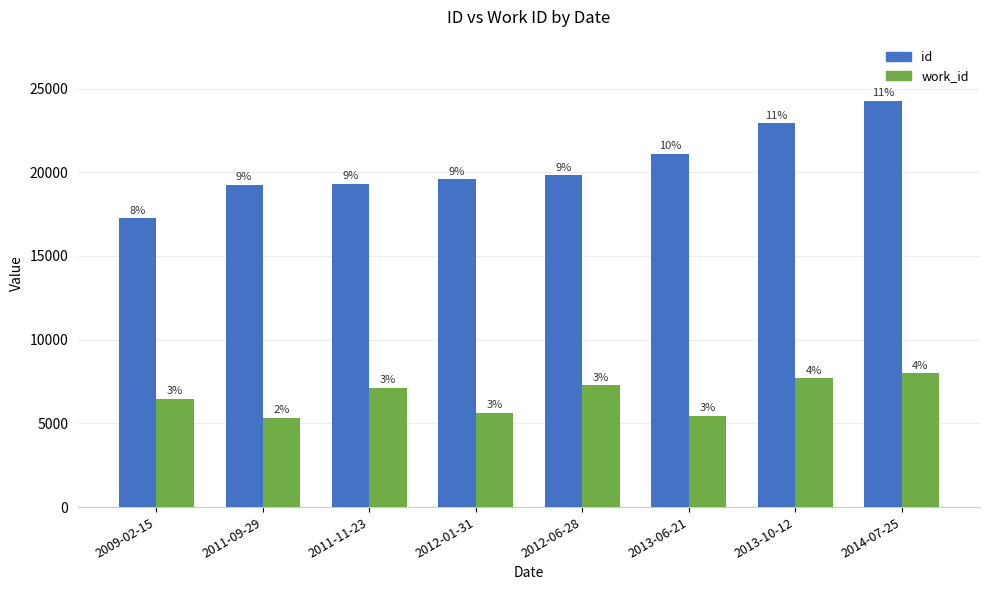

True or false: work_id has a value of 7267 at 2012-06-28.

True